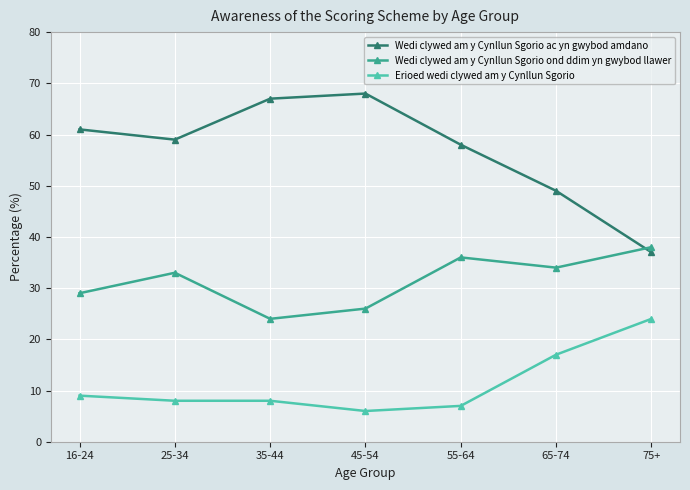

Reading left to right, what are all the values shown in this chart?

Wedi clywed am y Cynllun Sgorio ac yn gwybod amdano: 61	59	67	68	58	49	37
Wedi clywed am y Cynllun Sgorio ond ddim yn gwybod llawer: 29	33	24	26	36	34	38
Erioed wedi clywed am y Cynllun Sgorio: 9	8	8	6	7	17	24